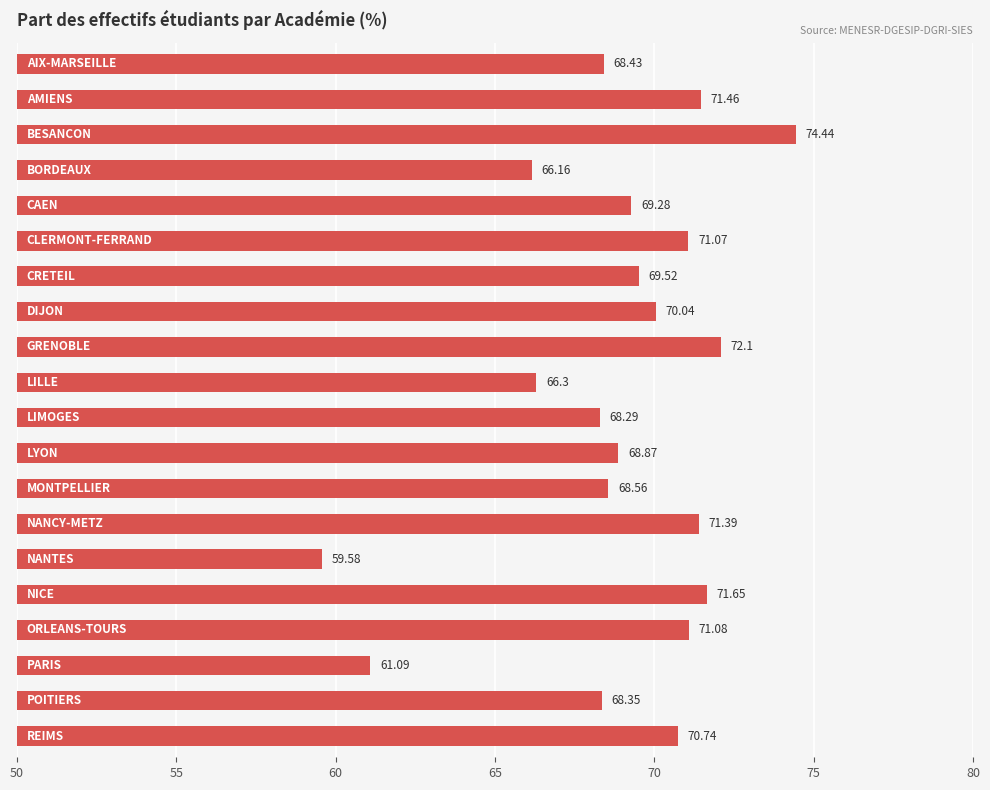

How many categories are shown in the chart?

20